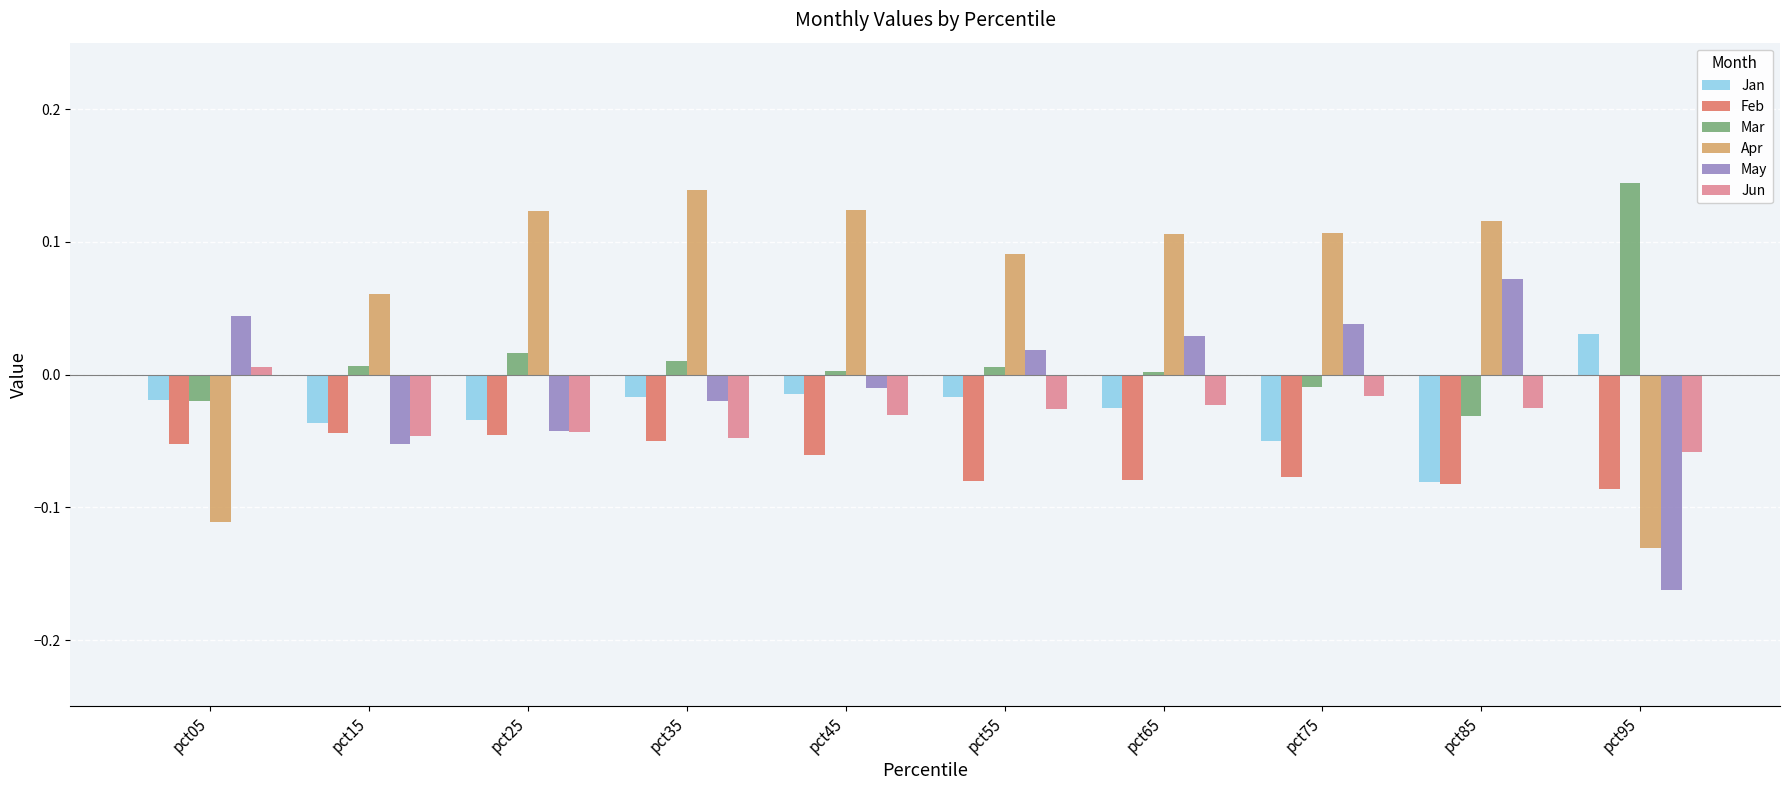

At which label does Mar reach its minimum?

pct85